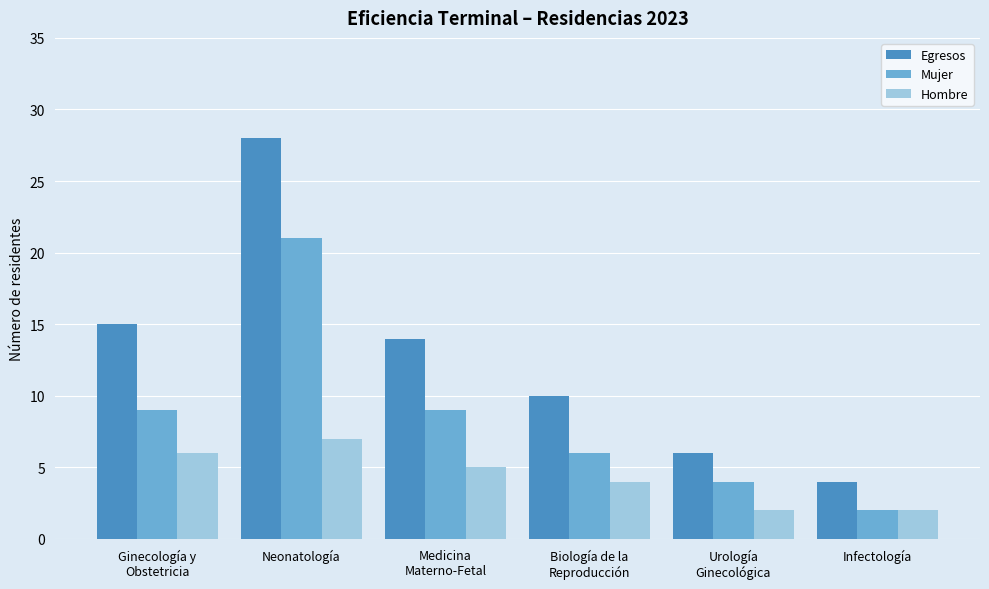

What is the maximum value for Mujer?

21